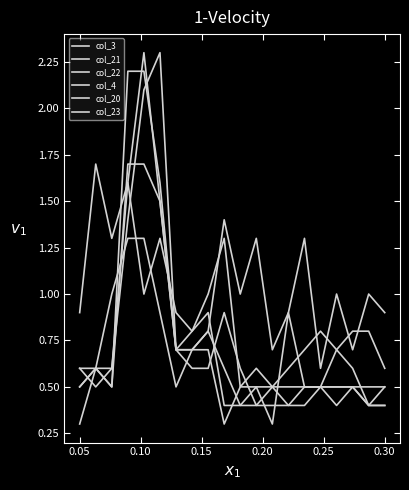

Where is the first local maximum for col_3?

0.10